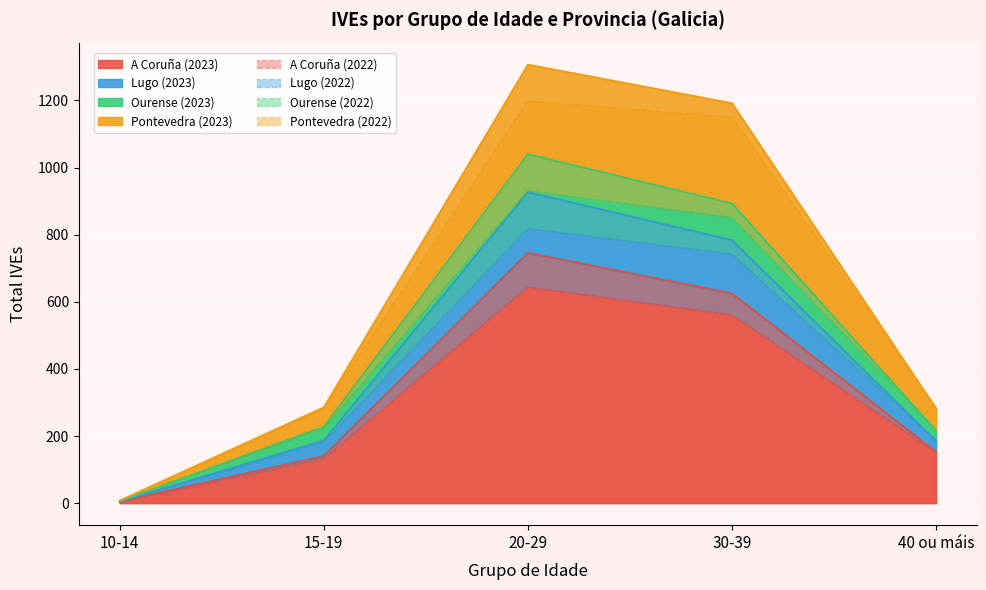

At 20-29, list the series in order from smallest to largest.

Ourense, Lugo, Pontevedra, A Coruña